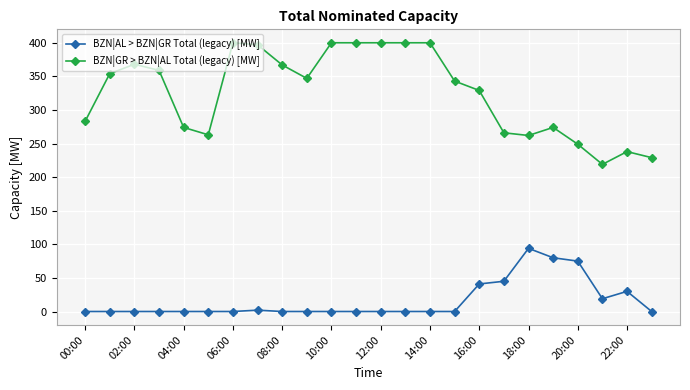

What is the value of the BZN|GR > BZN|AL Total (legacy) [MW] point at the 7th from the left?

400